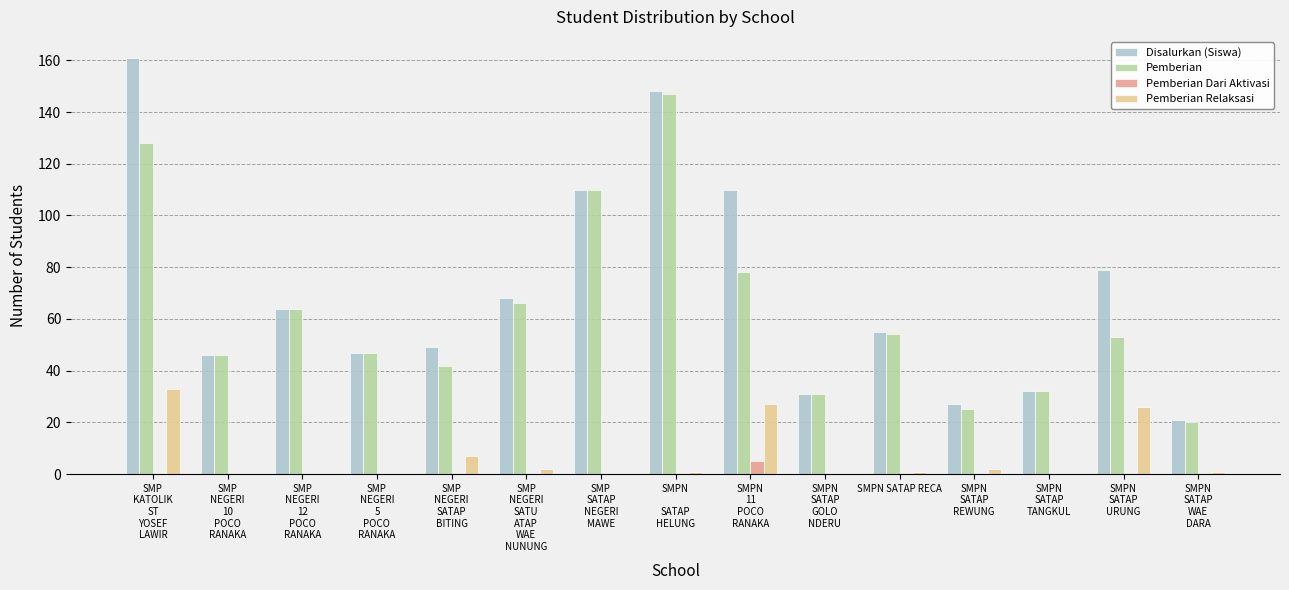

What is the sum of all Pemberian Relaksasi values?

100